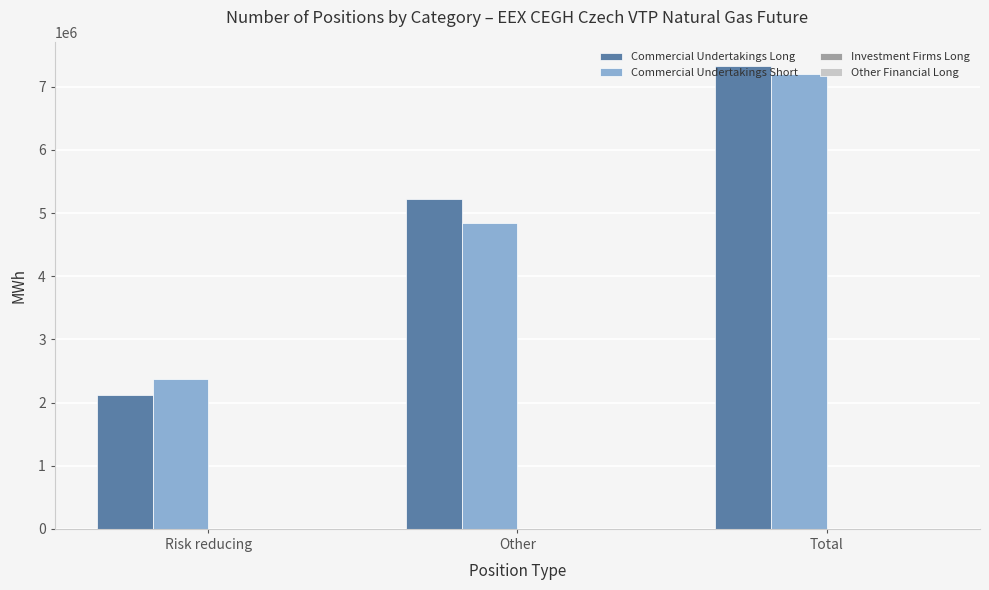

List the labels in order of Commercial Undertakings Short value, largest first.

Total, Other, Risk reducing